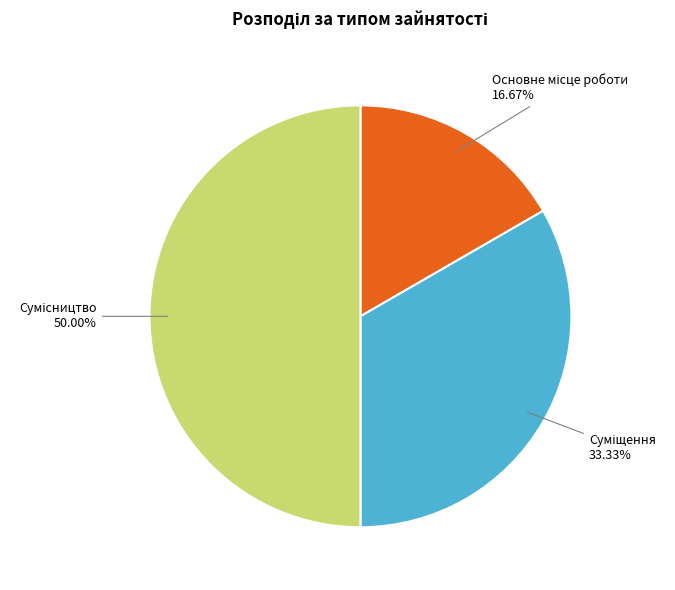

The Основне місце роботи slice represents 24% of the pie. True or false?

False